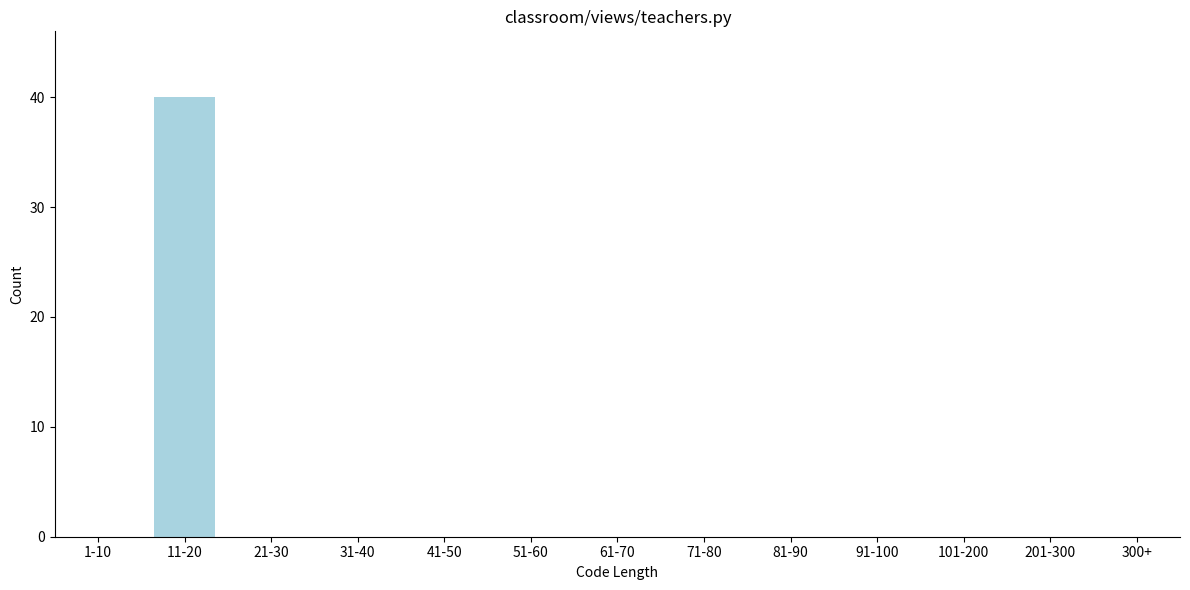

Reading left to right, extract all data points from this chart.

1-10=0	11-20=40	21-30=0	31-40=0	41-50=0	51-60=0	61-70=0	71-80=0	81-90=0	91-100=0	101-200=0	201-300=0	300+=0